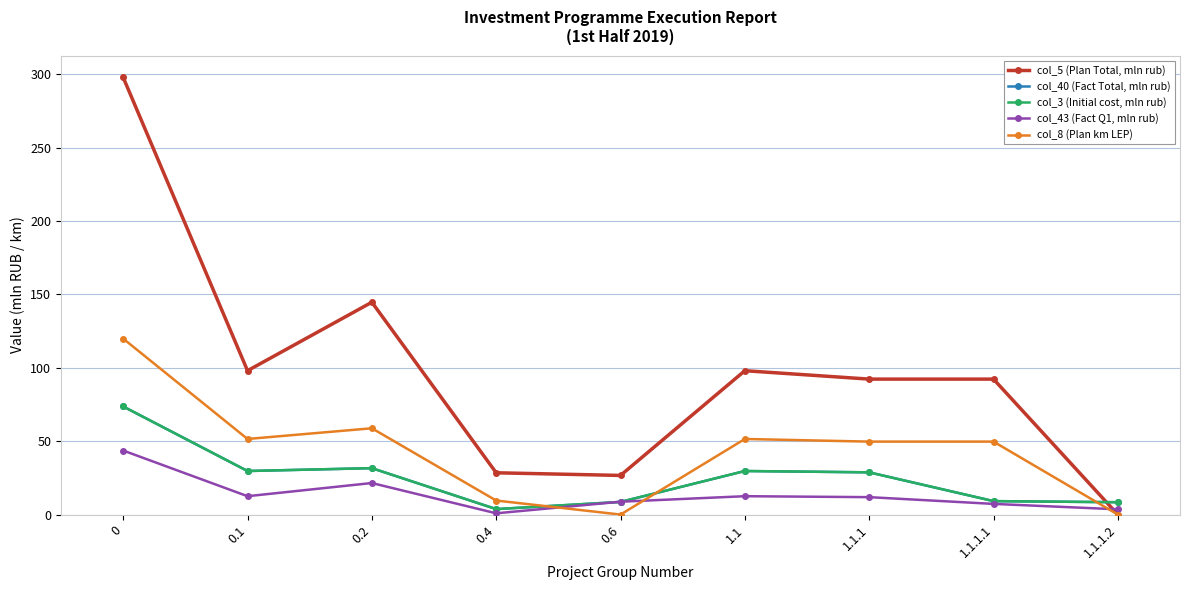

True or false: col_40 (Fact Total, mln rub) and col_5 (Plan Total, mln rub) intersect in this chart.

True